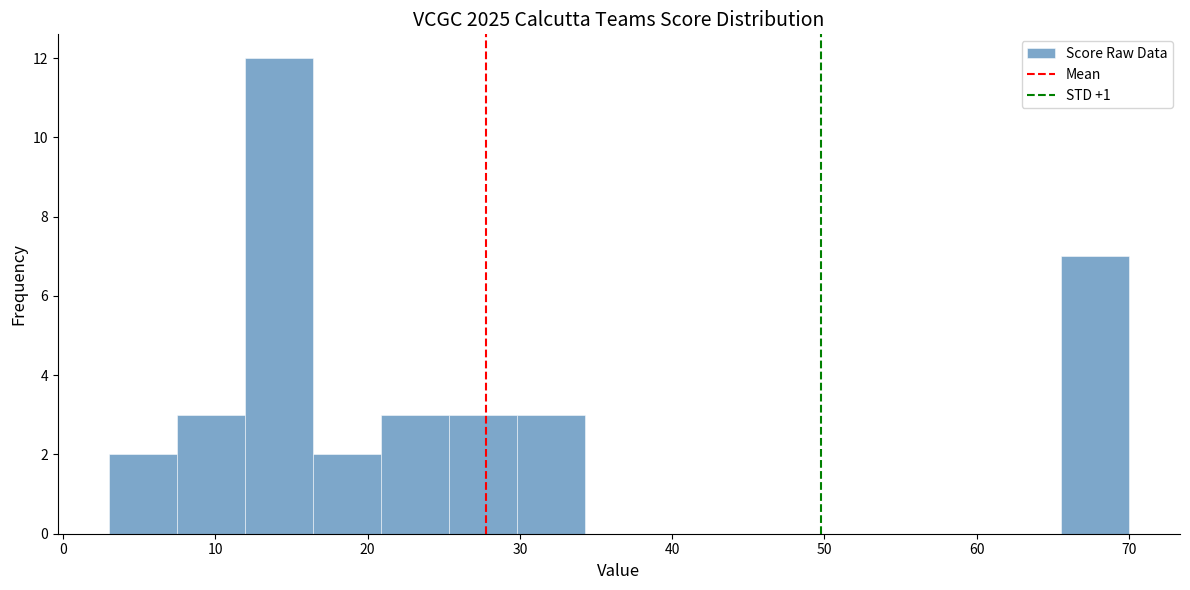

How tall is the bar that spans 30 to 34 on the x-axis? Neither the bar edges nor the heights are printed on the chart, so give them approximately, as read against the axes.

3